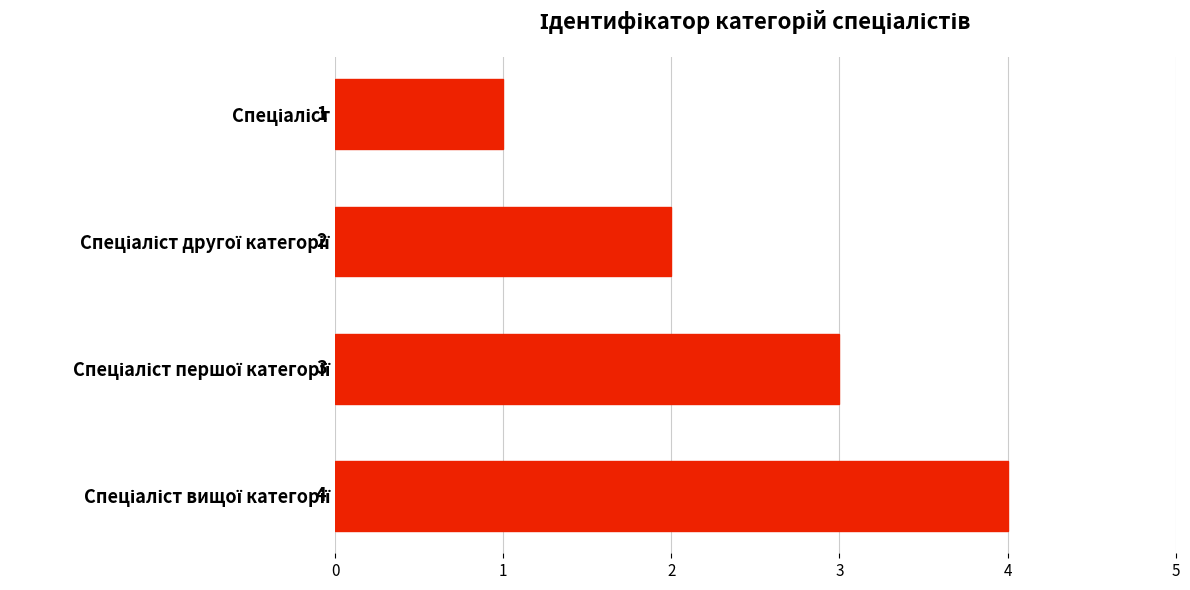

What is the value of the 3rd bar from the top?

3